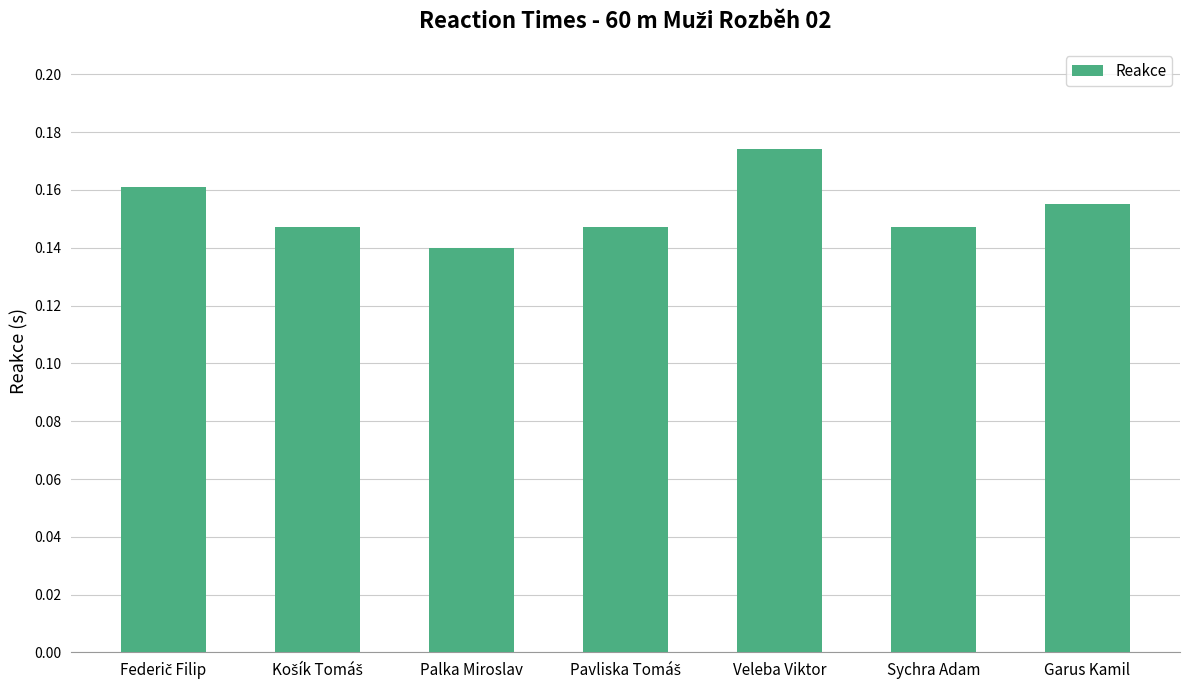

Count the values in the range 0 to 1.

7